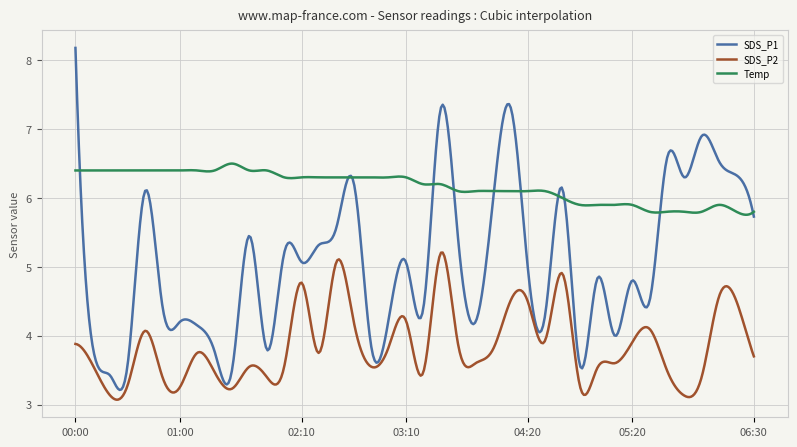

What is the sum of all Temp values?

2466.4